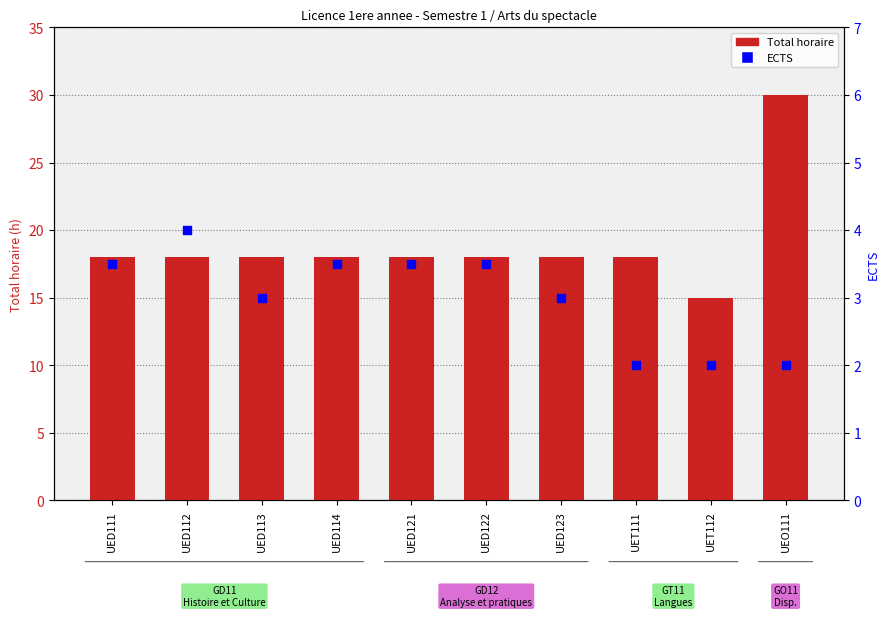

At which category is the sum across all series the highest?

UEO111